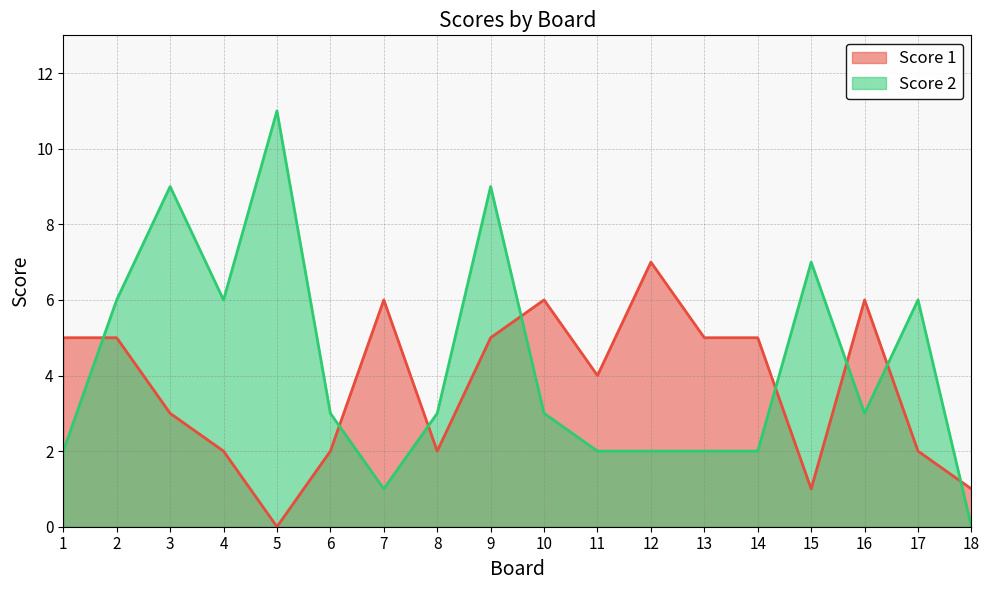

Which series has the widest spread of values?

Score 2